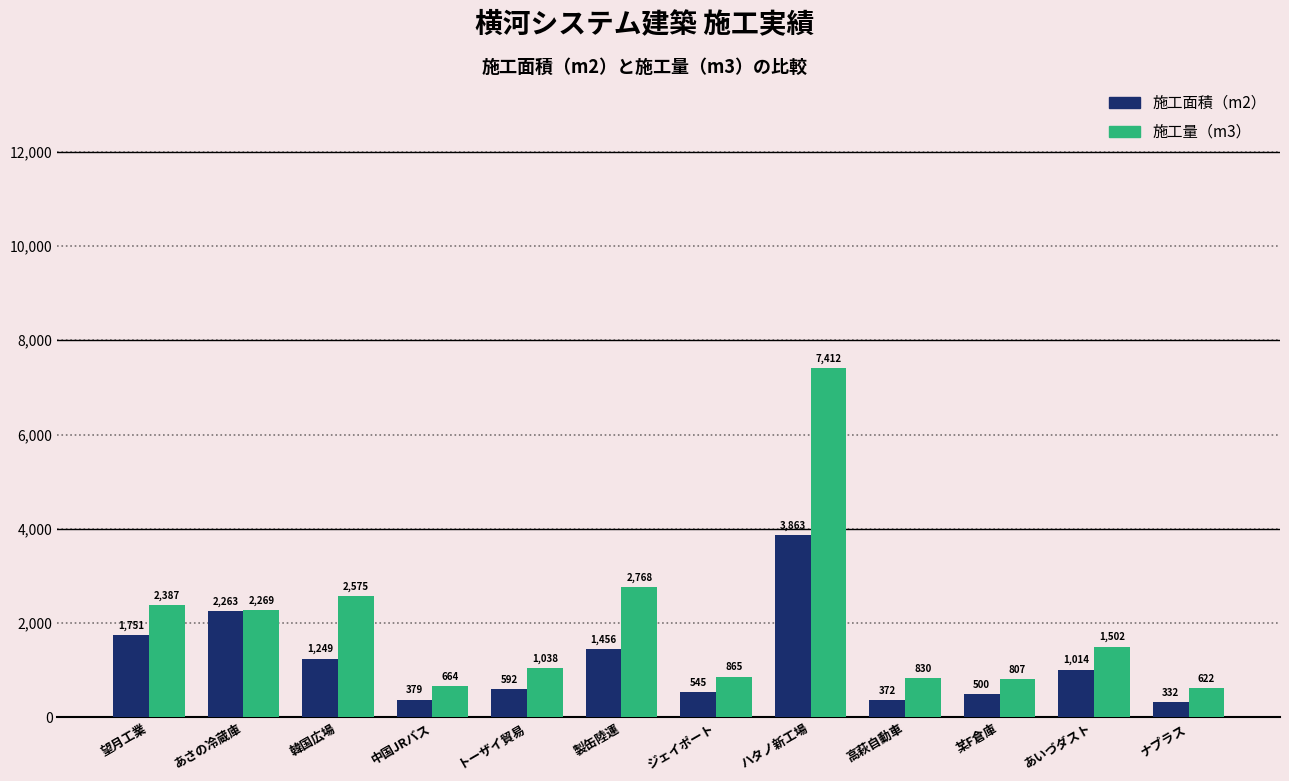

How many series are shown in this chart?

2